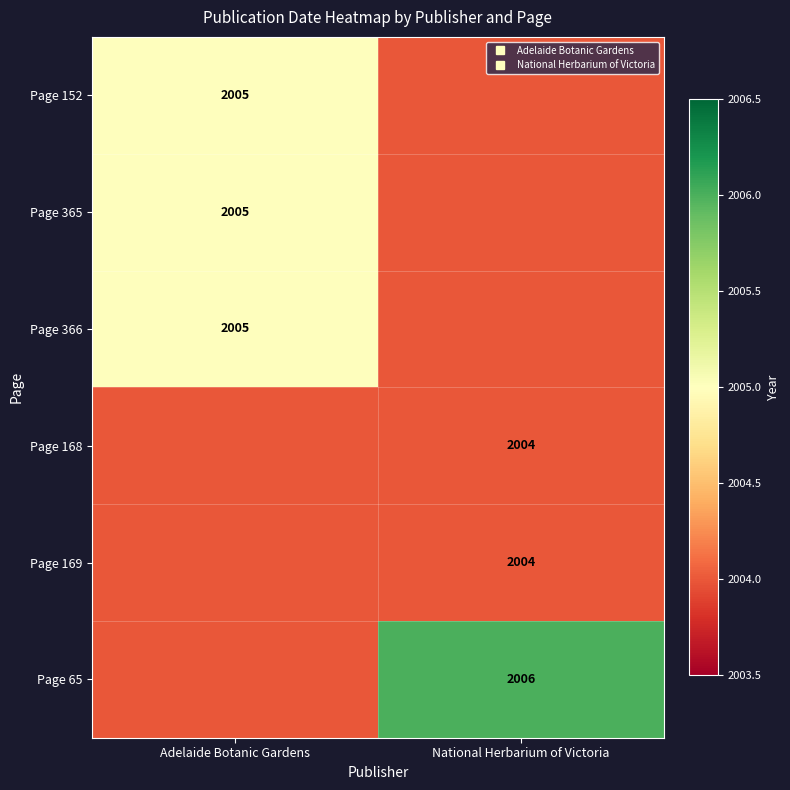

What is the difference between the maximum and minimum values in the Page 65 series?

2